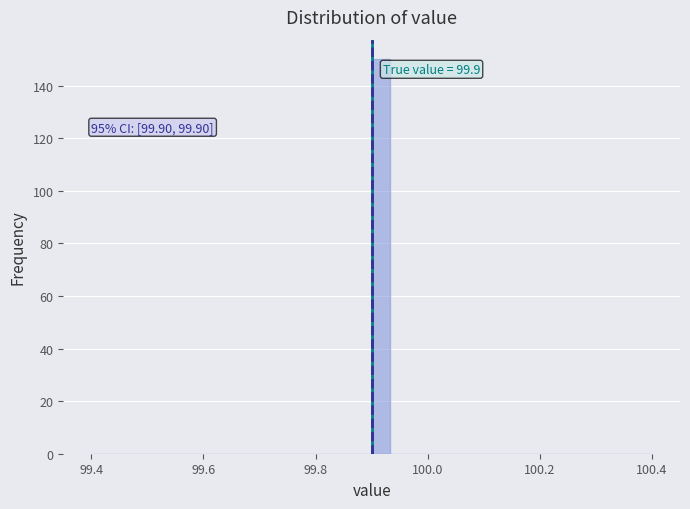

Around what value on the x-axis is the tallest bar? Give the approximate position of its centre, as read against the axis.

99.92